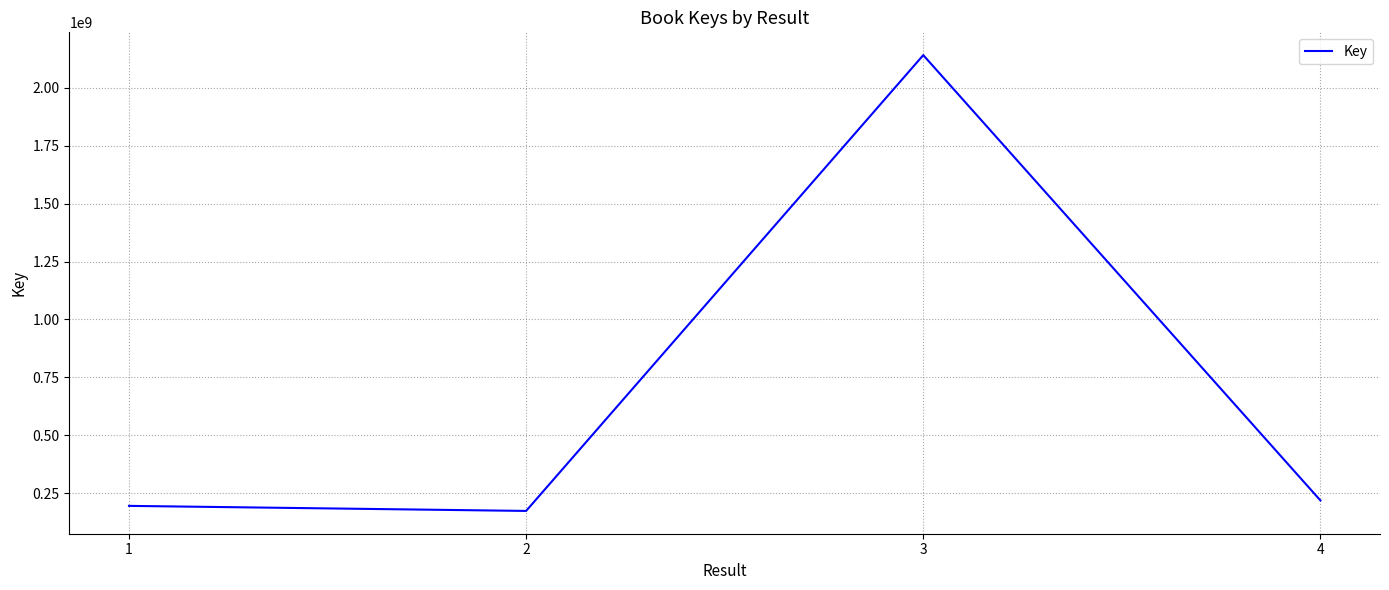

Is it true that the value at 3 is 3785263885?

False